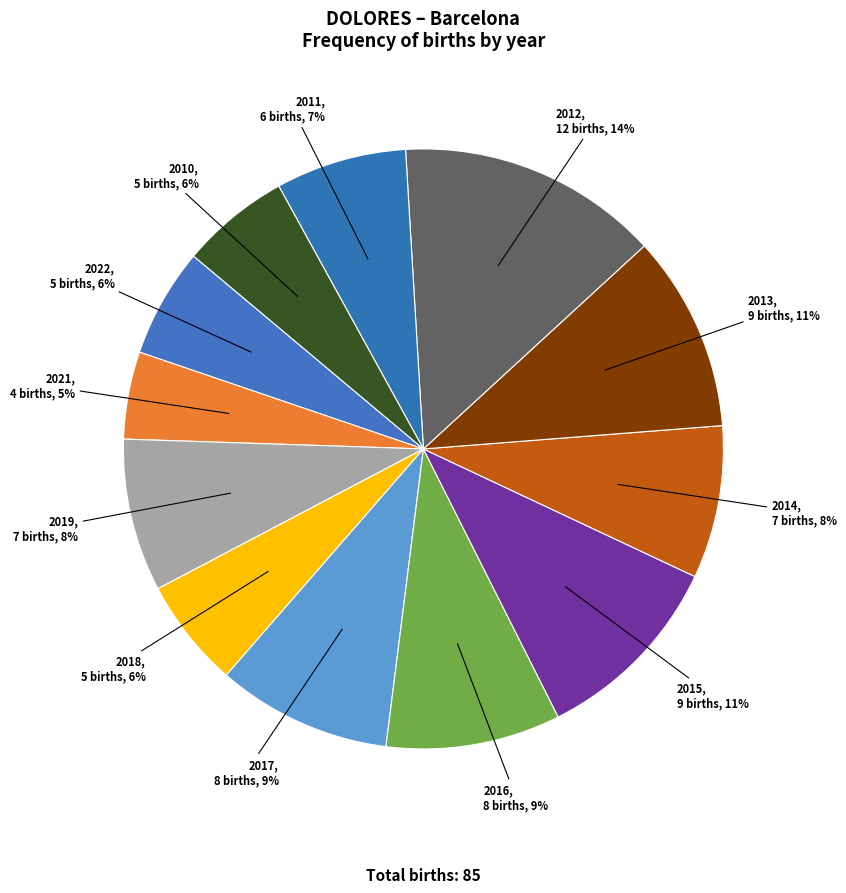

How many segments does this pie chart have?

12